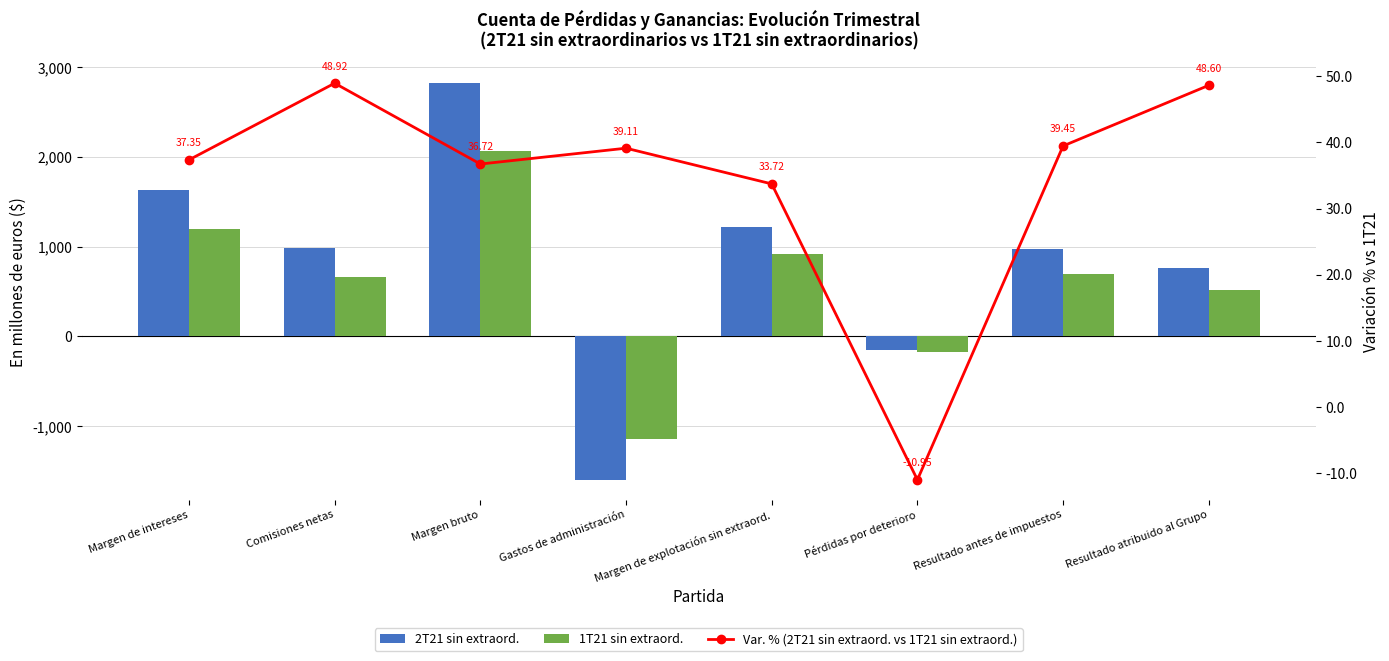

At how many categories does at least one series exceed -589?

8